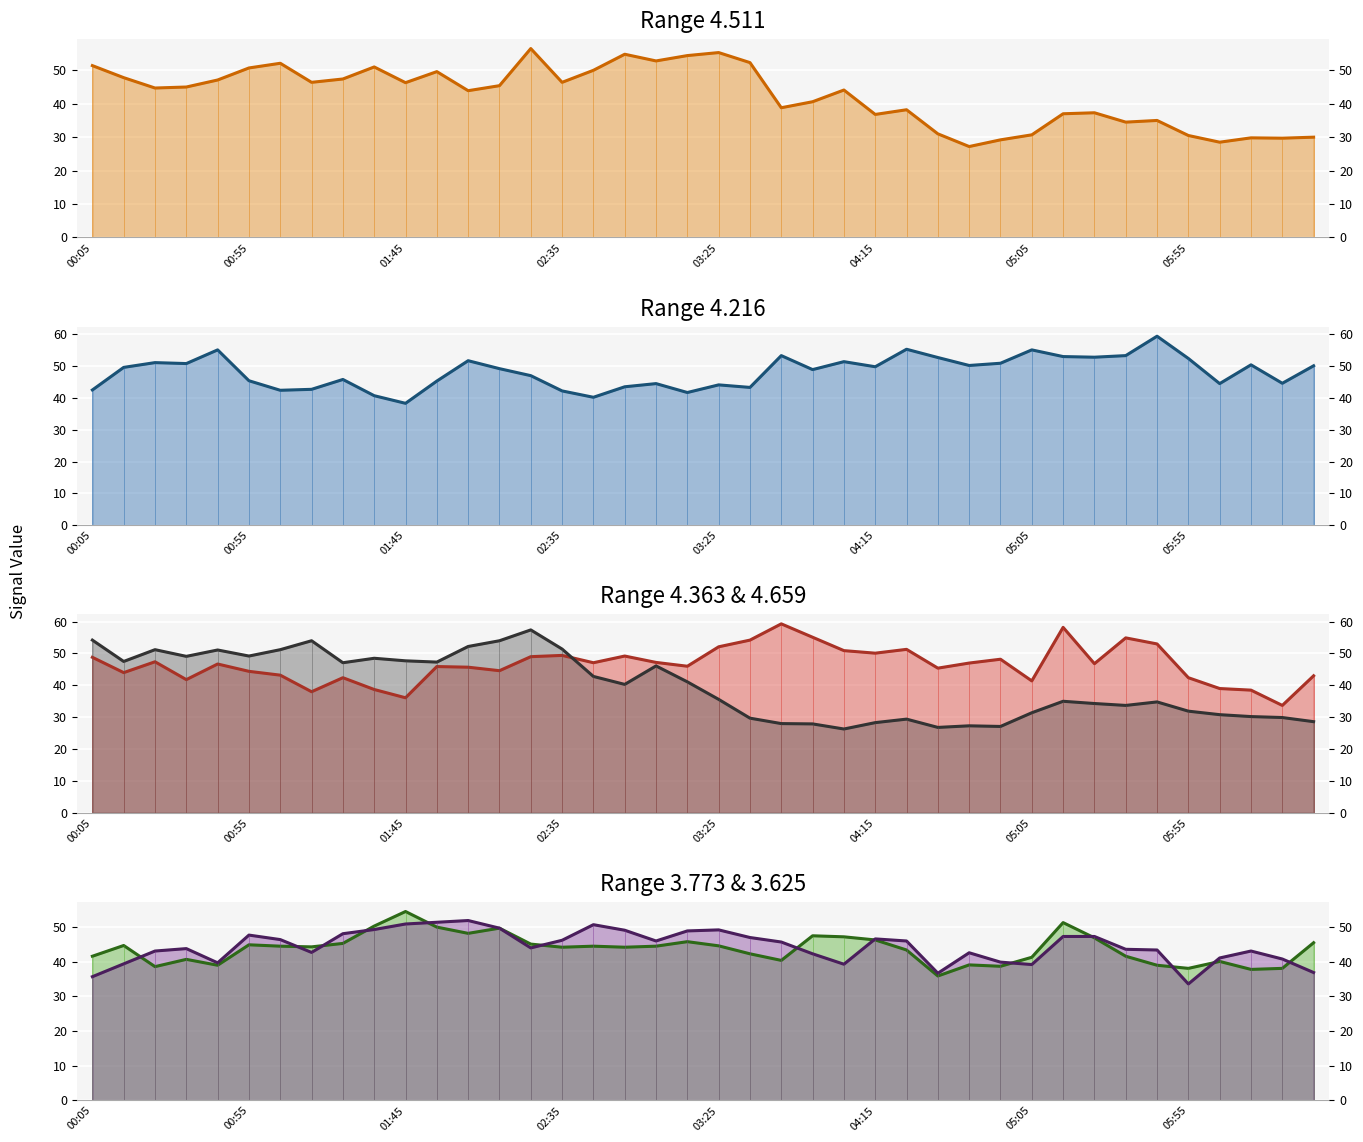

Does the chart display data point markers on the line(s)?

No